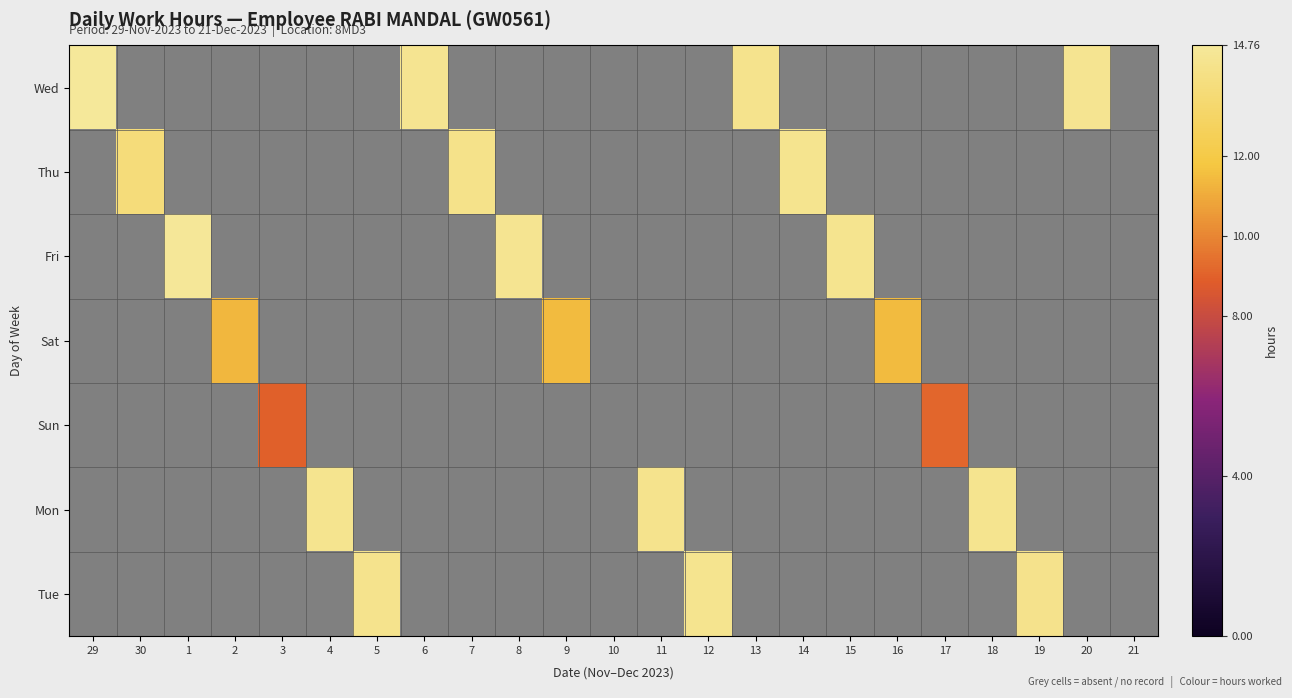

What is the minimum value shown in the chart?

8.9